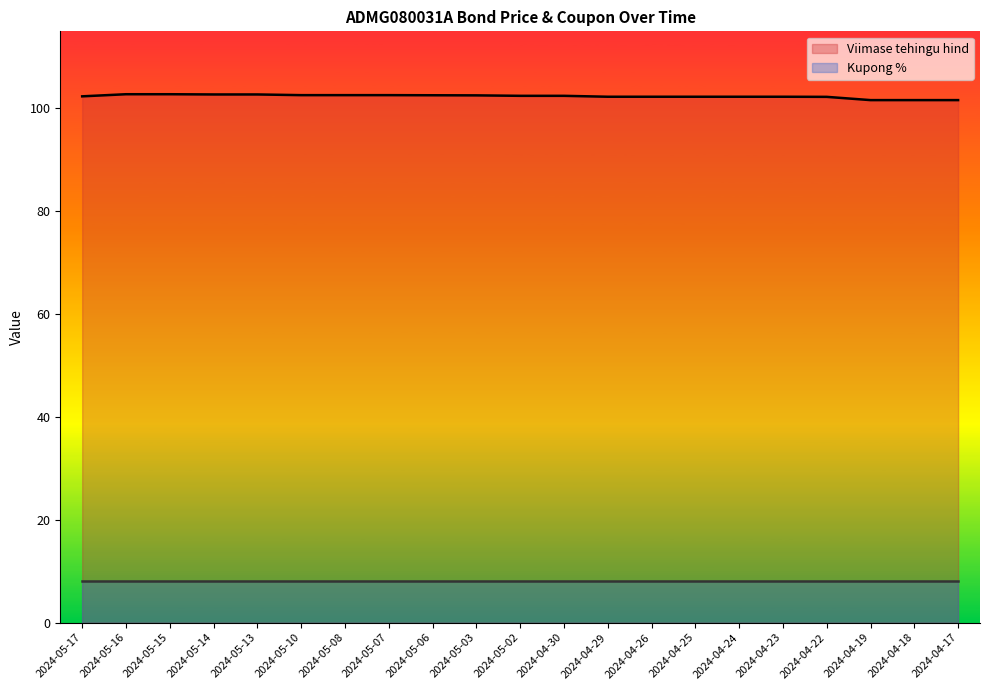

True or false: Kupong % and Viimase tehingu hind intersect in this chart.

False